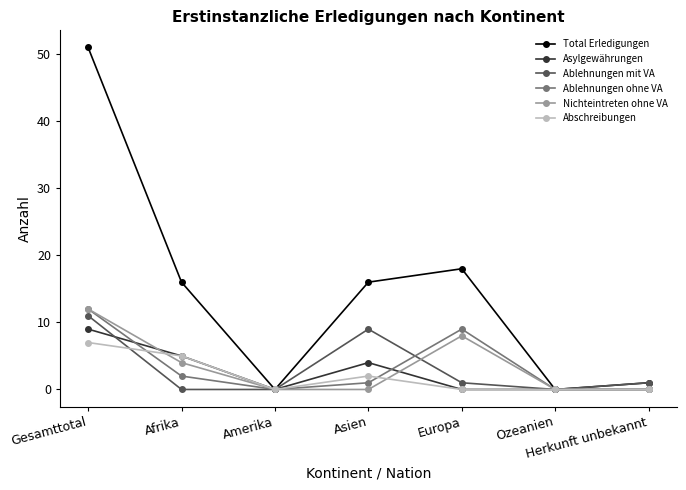

Reading left to right, what are all the values shown in this chart?

Total Erledigungen: 51	16	0	16	18	0	1
Asylgewährungen: 9	5	0	4	0	0	0
Ablehnungen mit VA: 11	0	0	9	1	0	1
Ablehnungen ohne VA: 12	2	0	1	9	0	0
Nichteintreten ohne VA: 12	4	0	0	8	0	0
Abschreibungen: 7	5	0	2	0	0	0